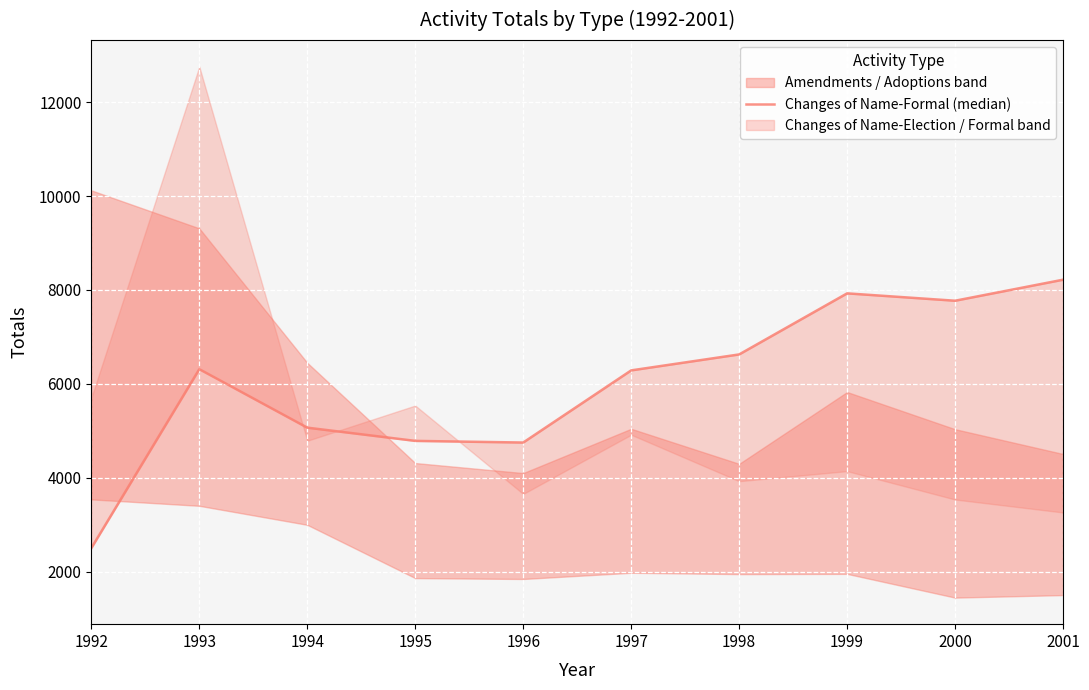

What is the maximum value shown in the chart?

8218